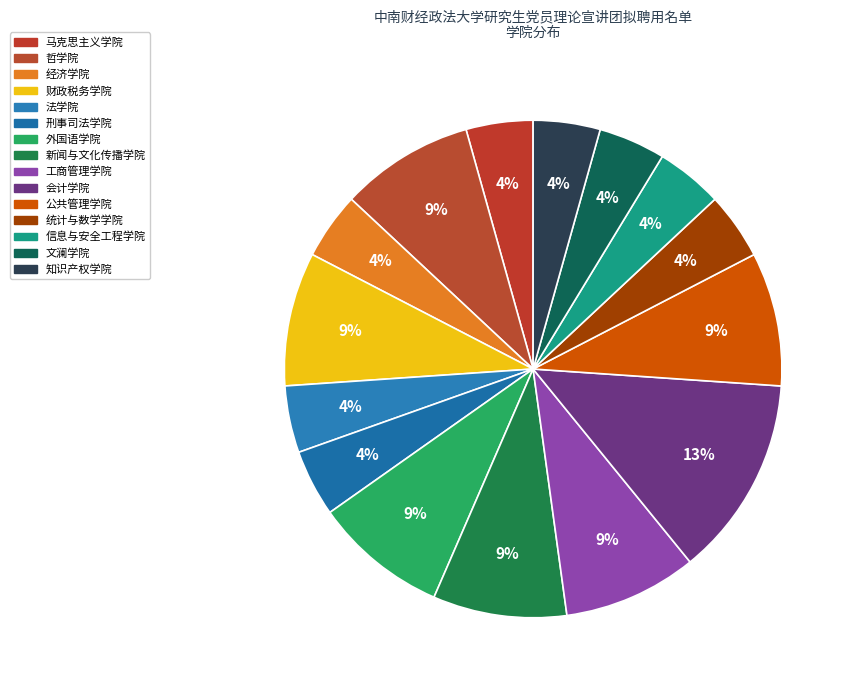

How many segments does this pie chart have?

15